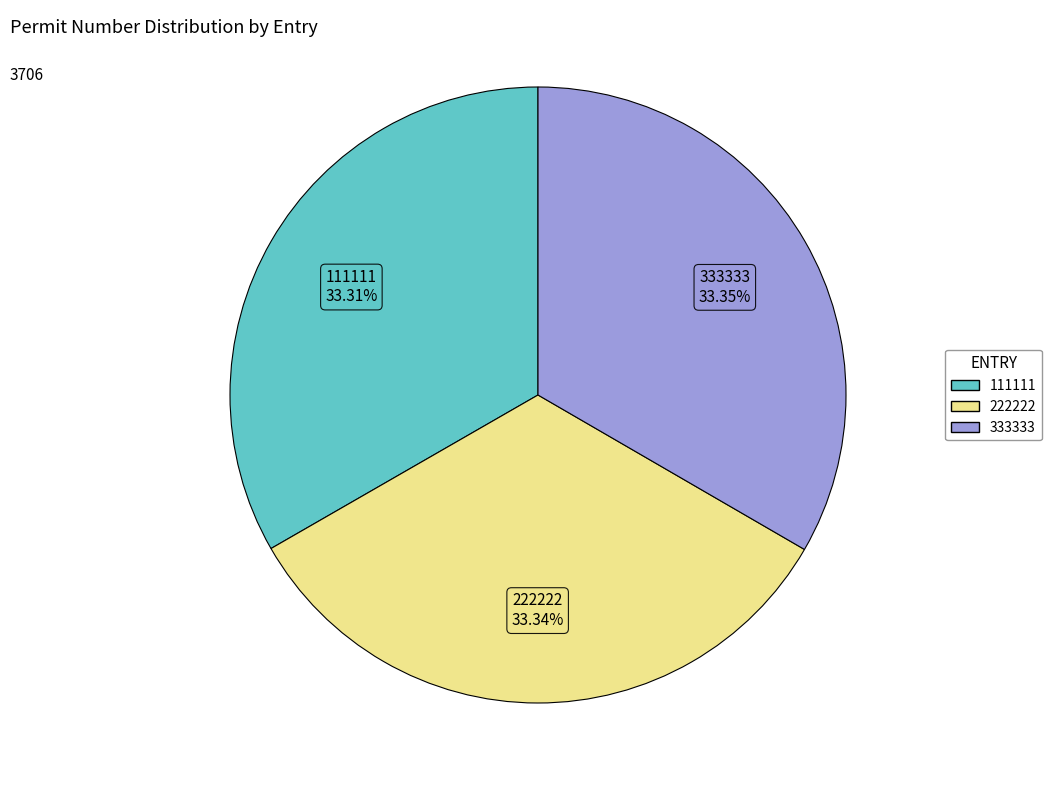

Count the number of slices in the pie.

3